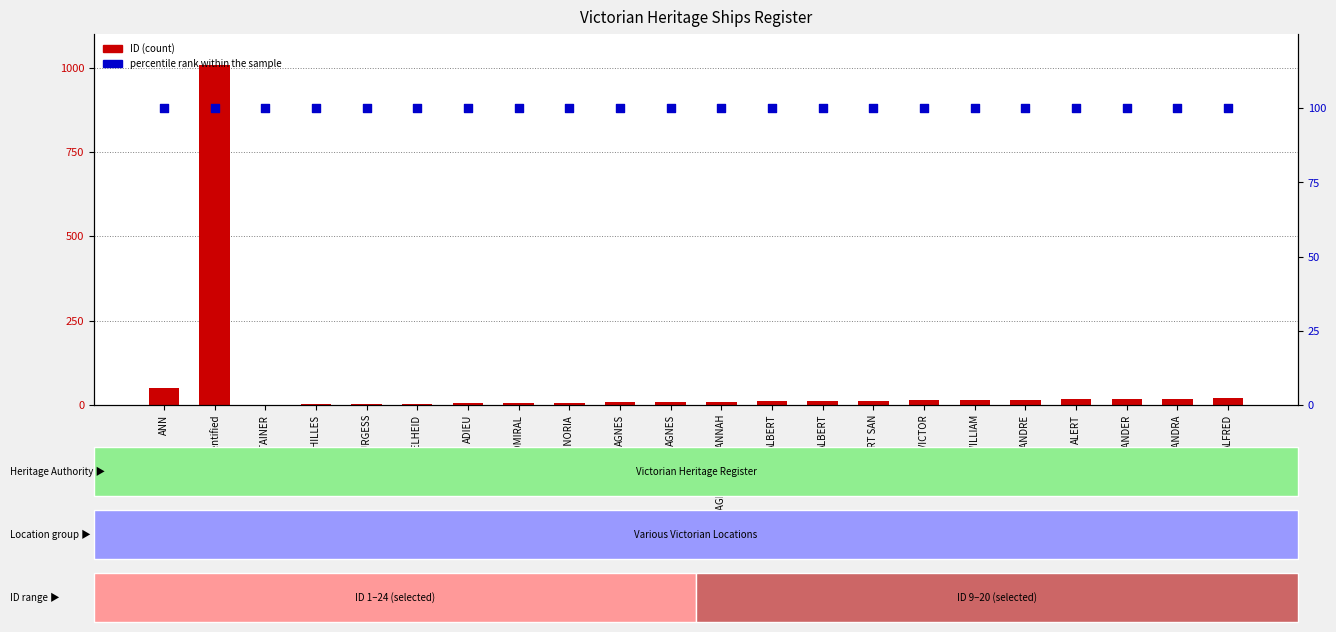

Which series reaches the minimum Y coordinate?

ID (count)